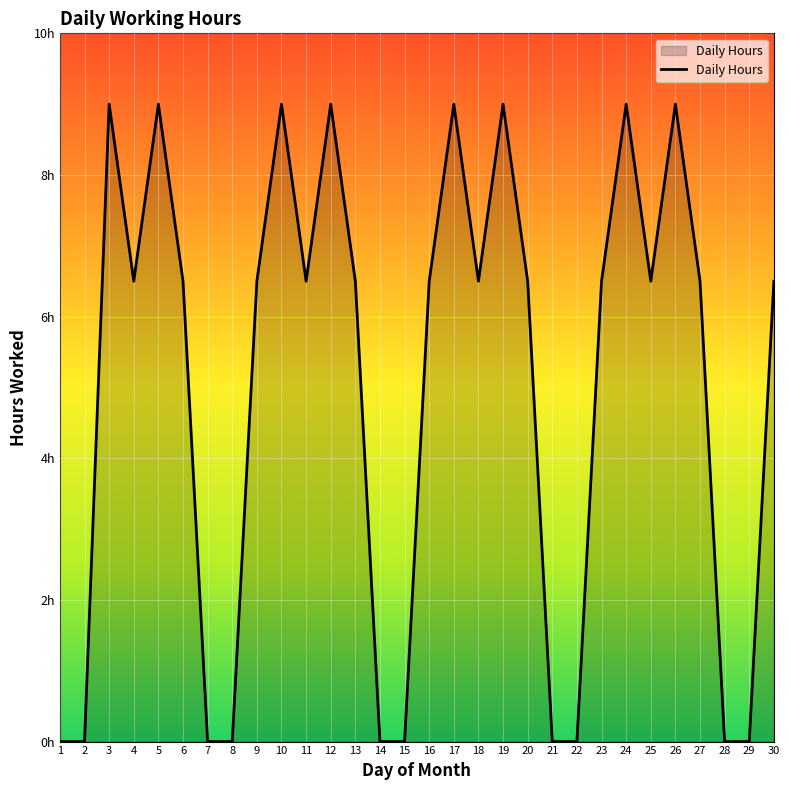

The chart shows a value of 6.5 at 4. True or false?

True